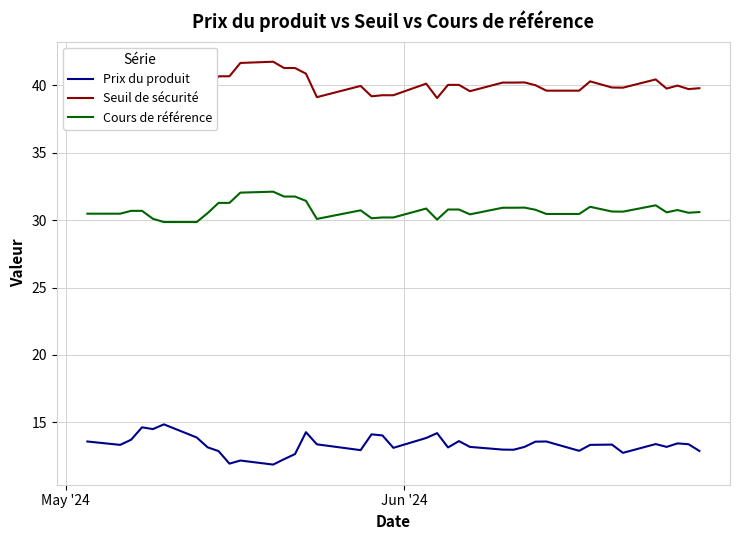

Rank the series by their maximum value, from highest to lowest.

Seuil de sécurité, Cours de référence, Prix du produit